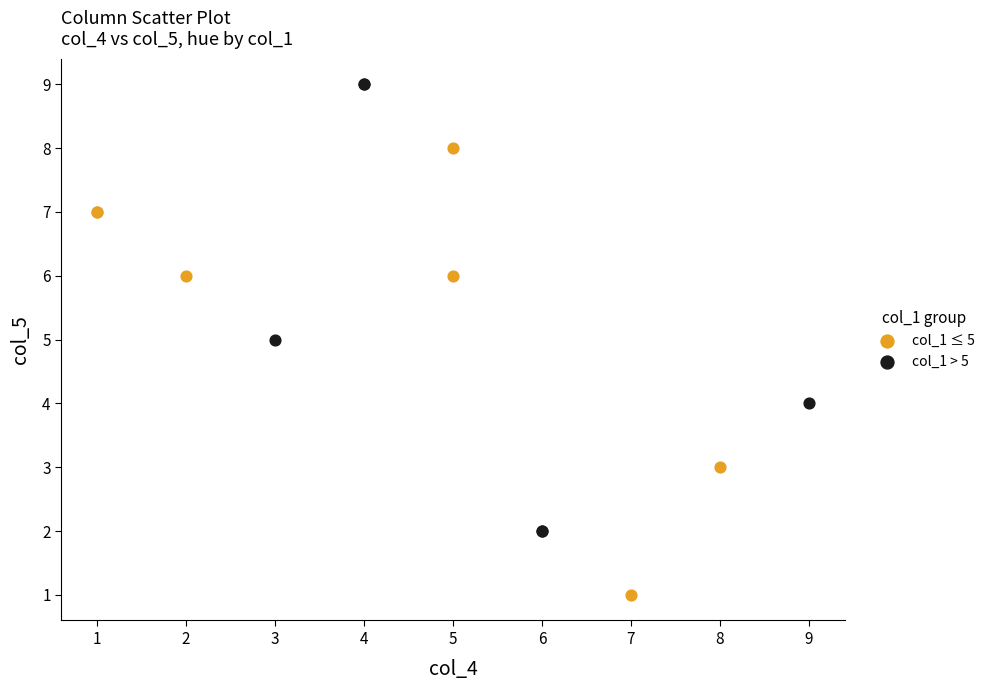

Which series reaches the maximum Y coordinate?

col_1 > 5